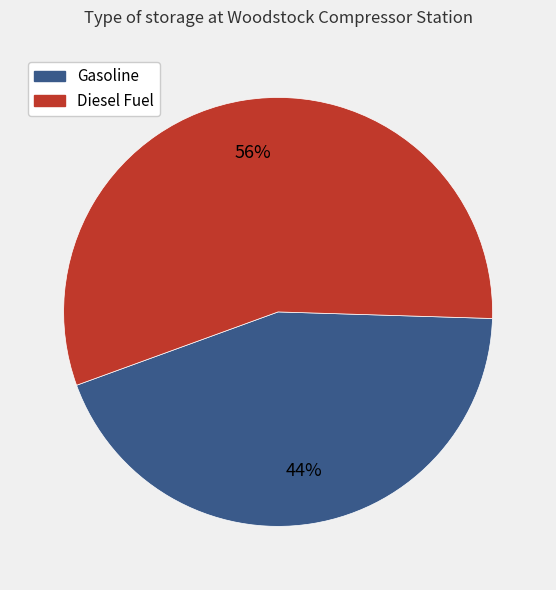

Is there a majority slice in this chart?

Yes